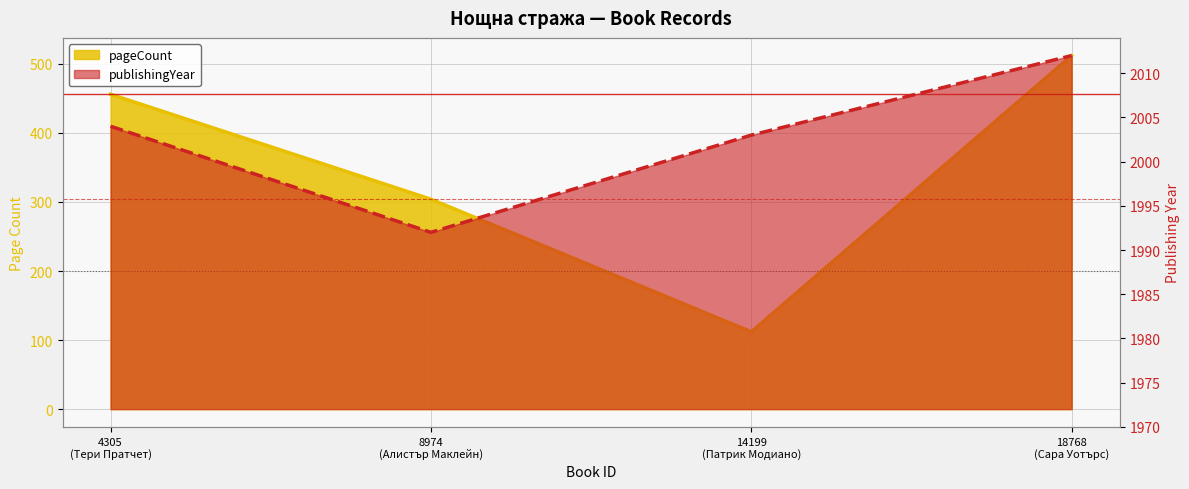

How many interior local valleys does the pageCount series have?

1